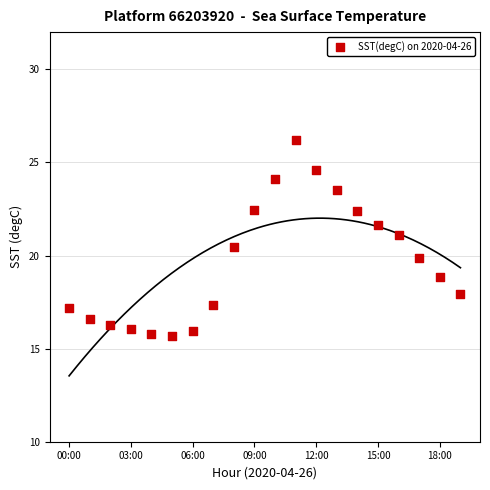

What is the range of Y values (max minus min)?

10.6